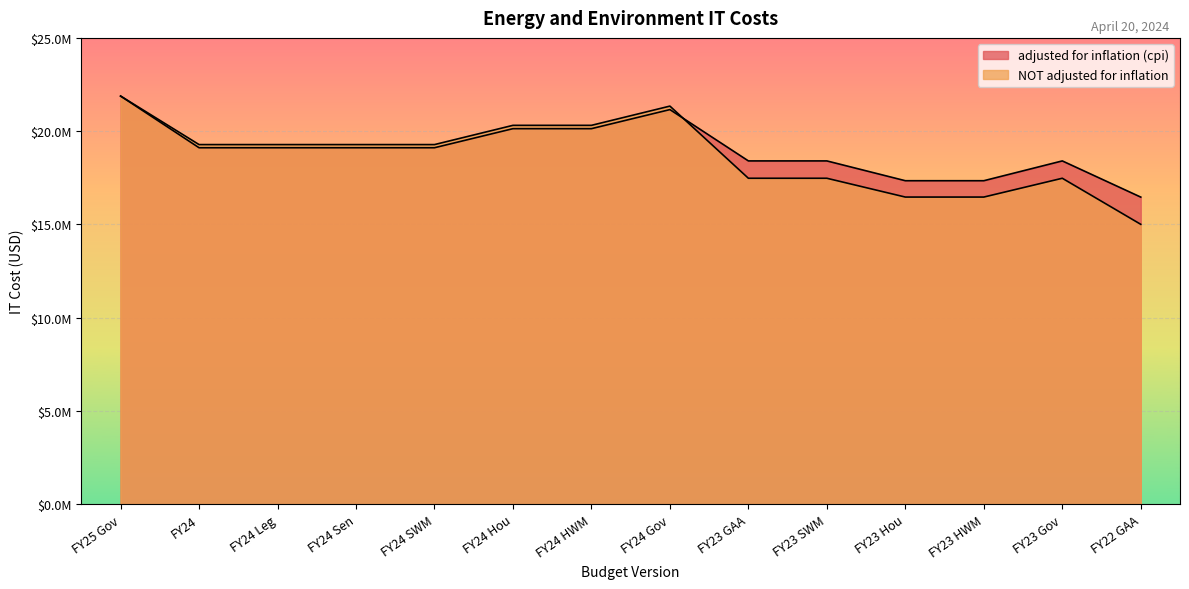

What are all the series names shown in the legend?

adjusted for inflation (cpi), NOT adjusted for inflation